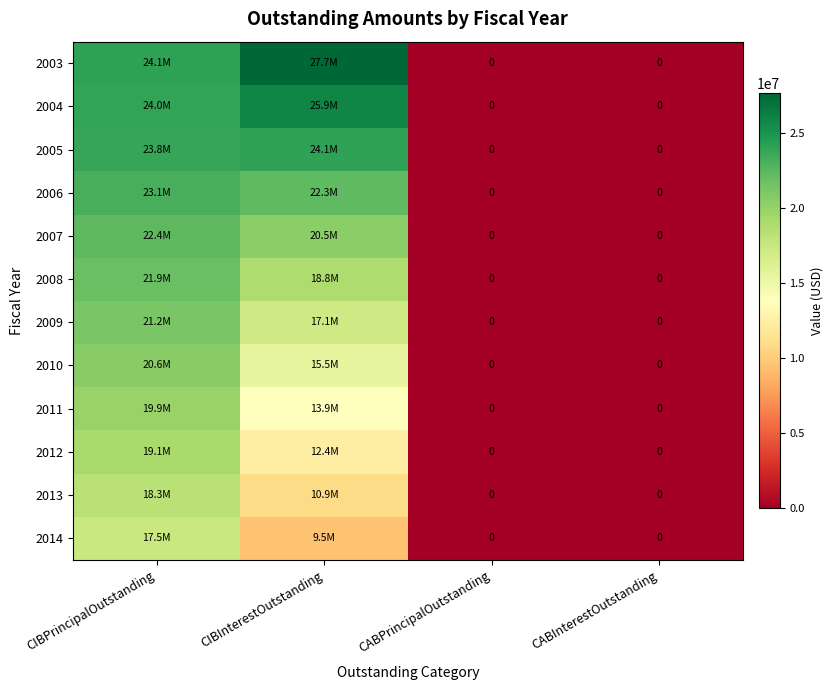

At which label is 2004 closest to 12936259?

CIBPrincipalOutstanding